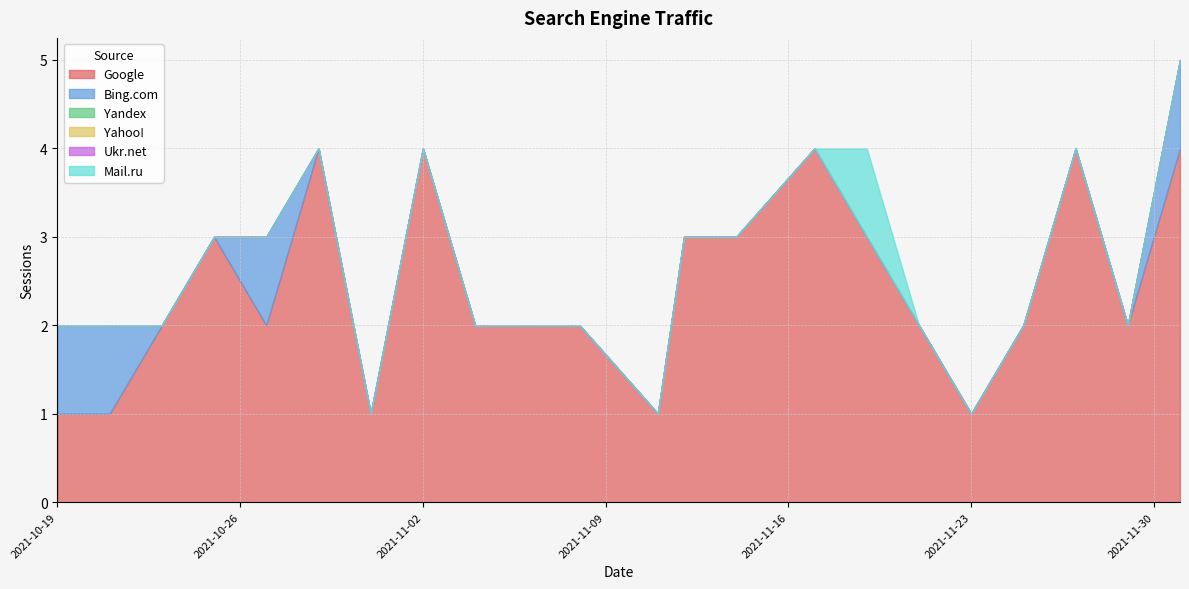

At which category is the sum across all series the highest?

2021-12-01